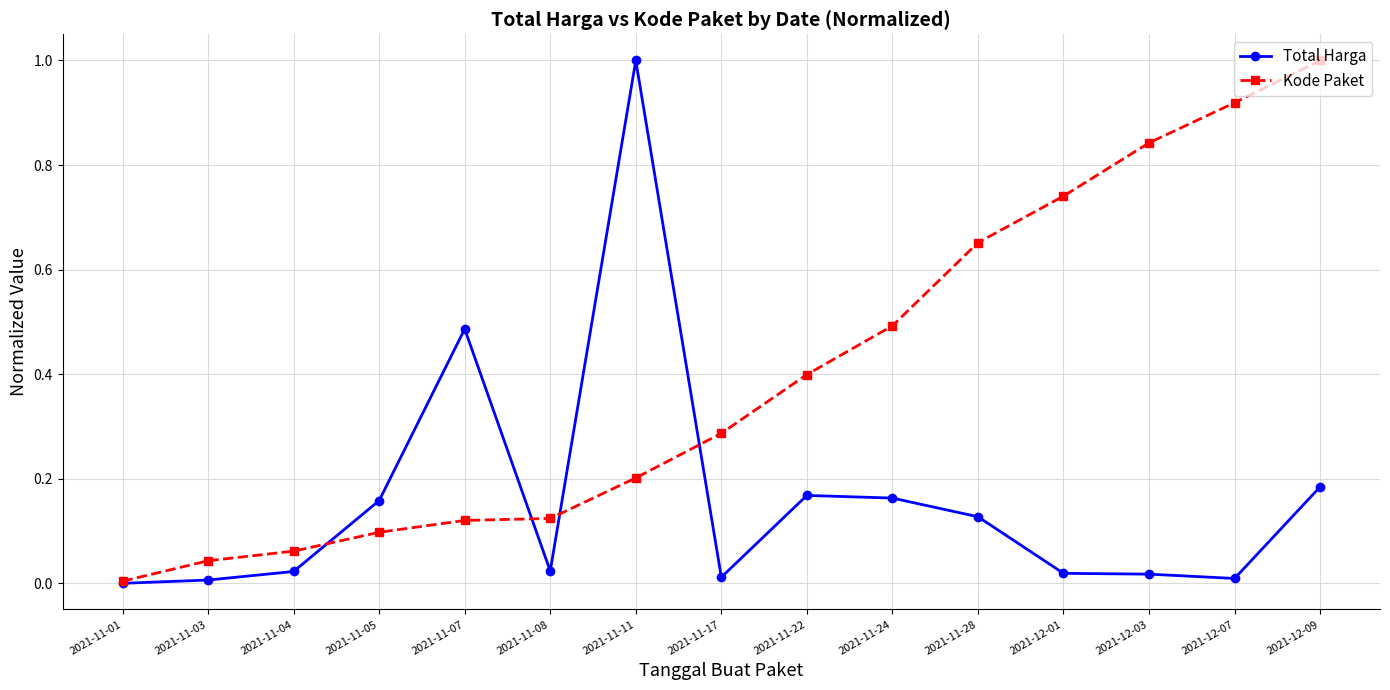

True or false: Kode Paket has more than 1 interior local peaks.

False